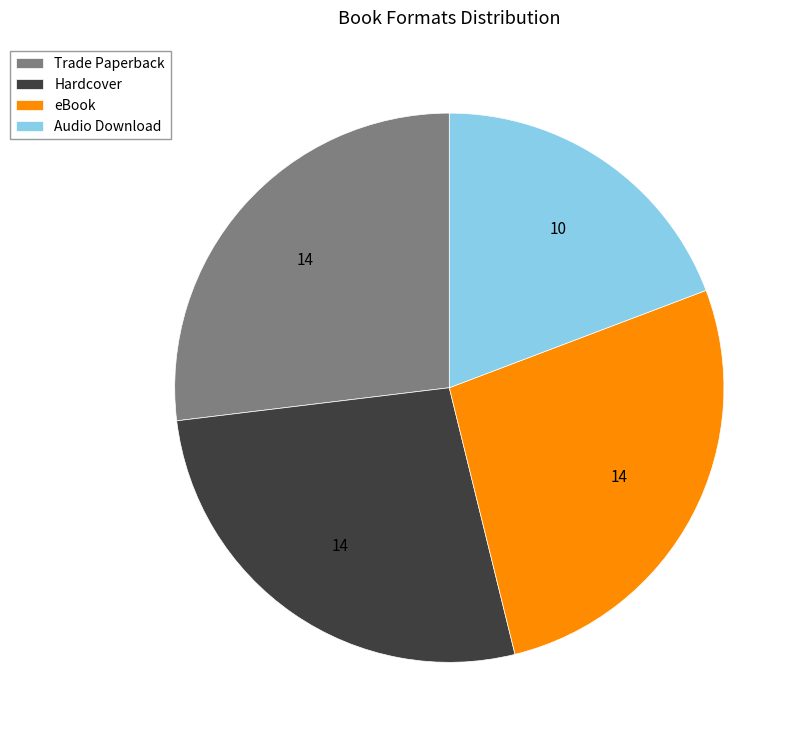

Combined, do Trade Paperback and eBook account for over 50%?

Yes